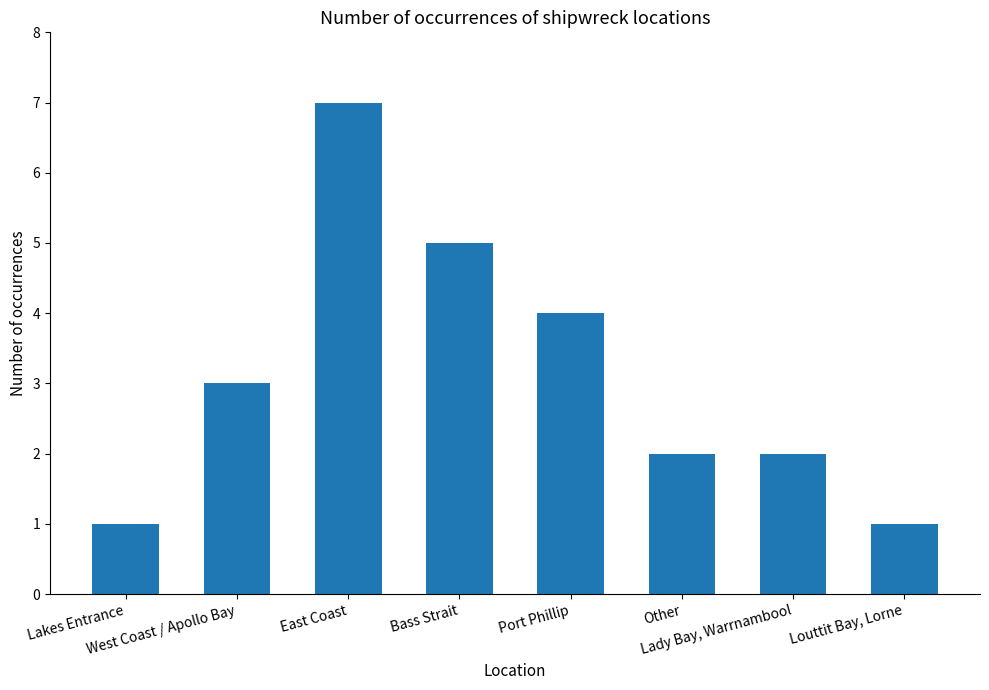

Reading left to right, what are all the values shown in this chart?

1	3	7	5	4	2	2	1